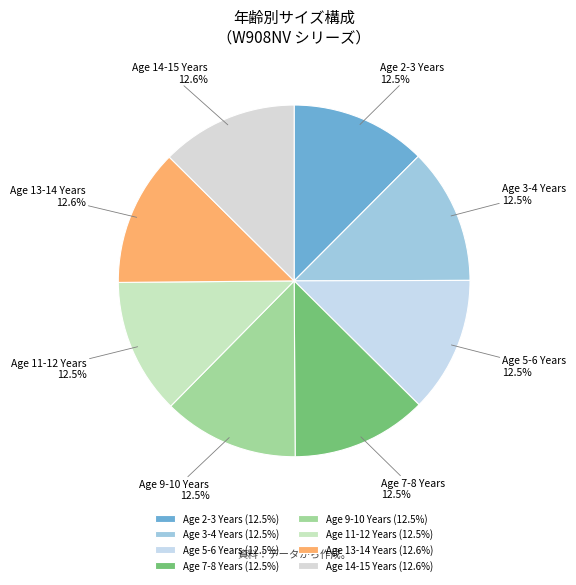

Is there any slice that represents more than half of the pie?

No